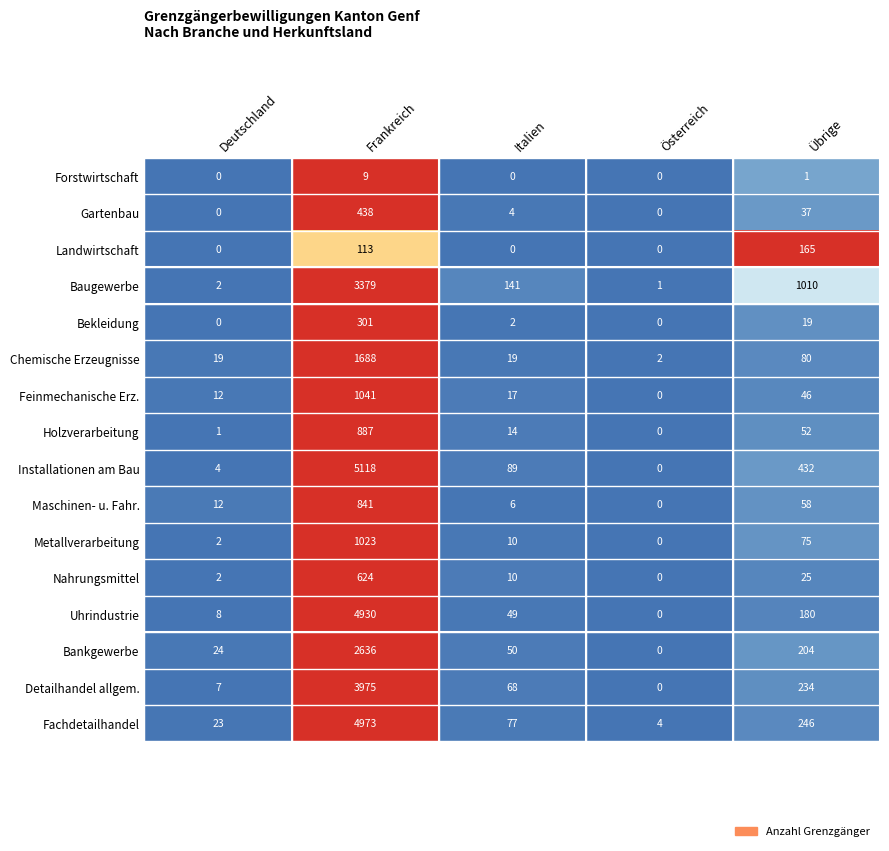

Rank the categories by Bankgewerbe value from lowest to highest.

Österreich, Deutschland, Italien, Übrige, Frankreich